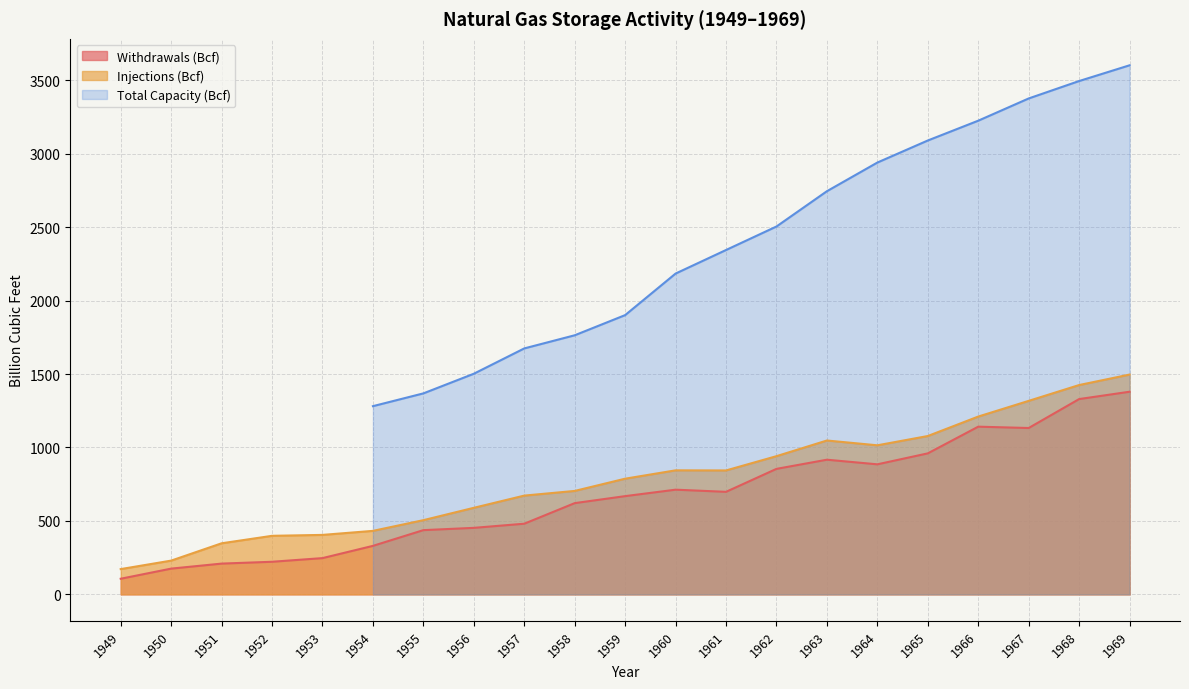

True or false: Withdrawals (Bcf) has a value of 1141.6 at 1966.

True